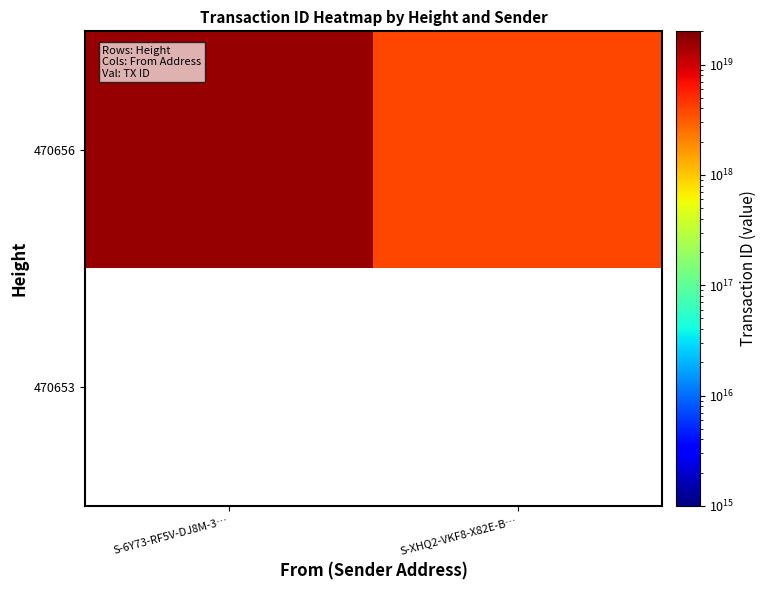

List the series in order of their overall mean, highest first.

470656, 470653